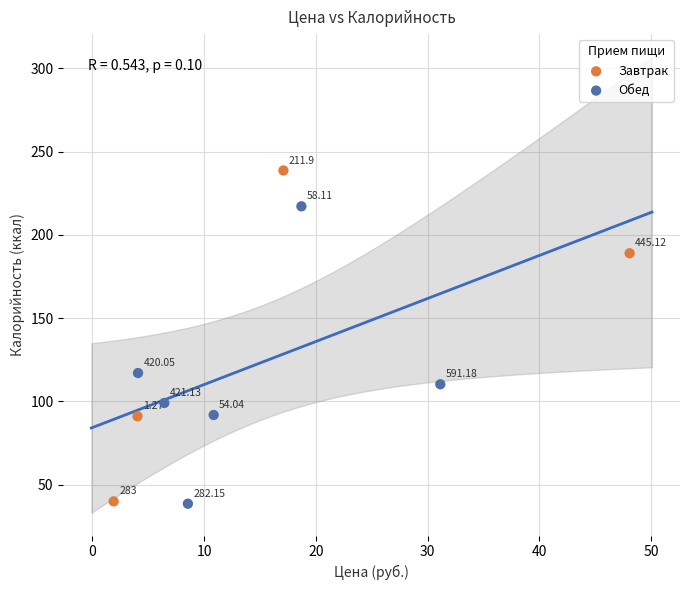

Which series contains the highest Y value?

Завтрак